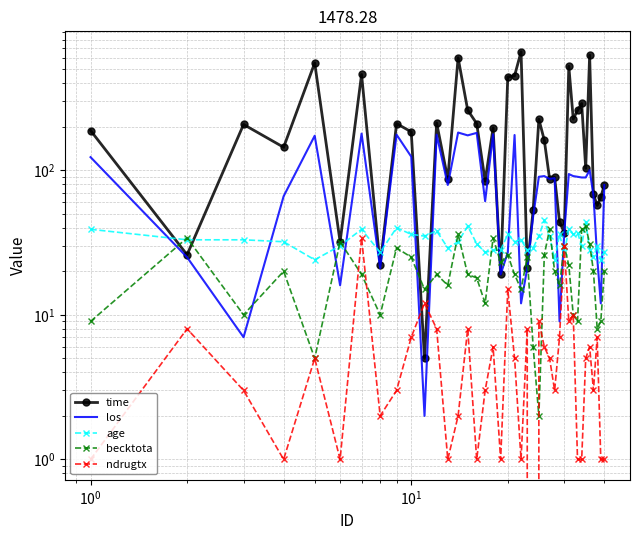

What is the average value of the time series?

206